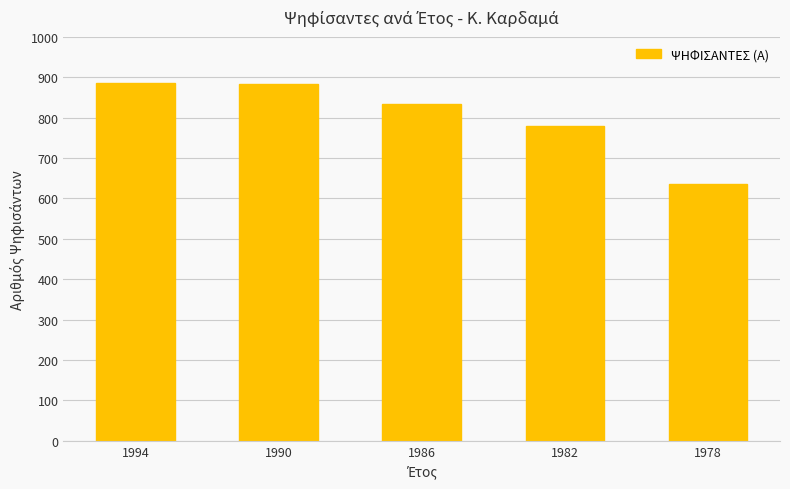

What is the change in value from 1982 to 1978?

-144